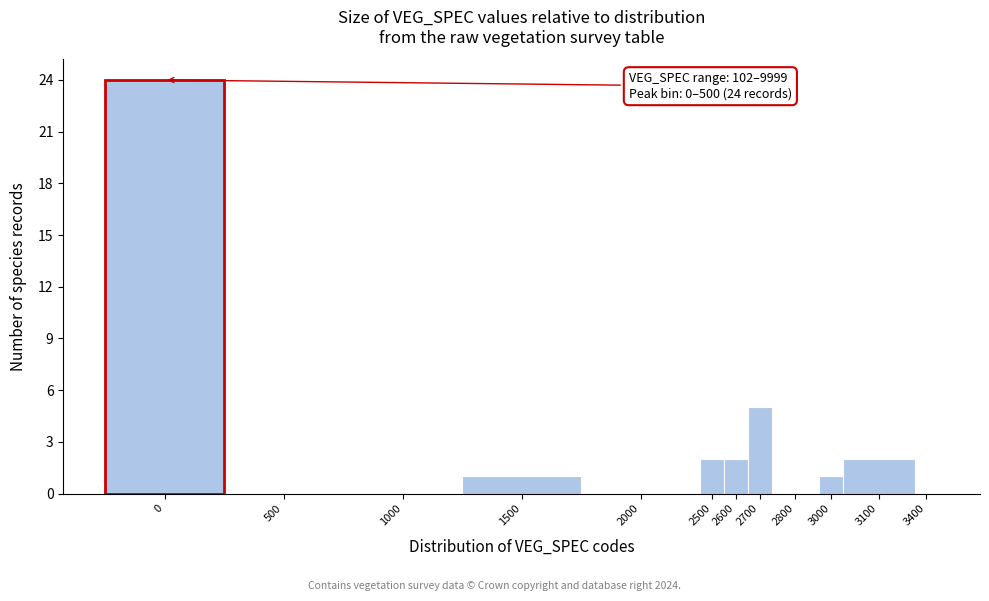

Reading right to left, list all the values displayed in this chart.

3400=0	3100=2	3000=1	2800=0	2700=5	2600=2	2500=2	2000=0	1500=1	1000=0	500=0	0=24